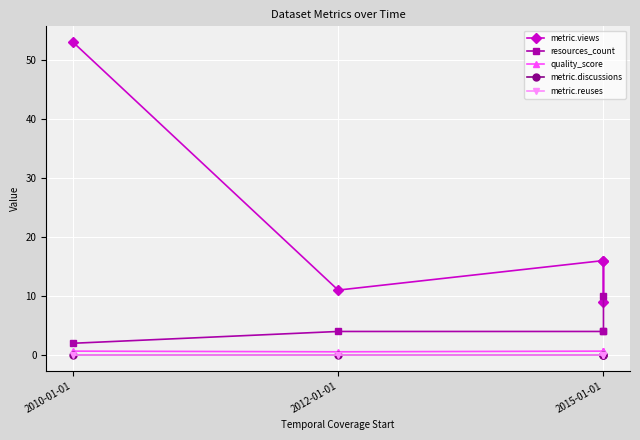

The metric.views series shows 90.0 at 2010-01-01. True or false?

False